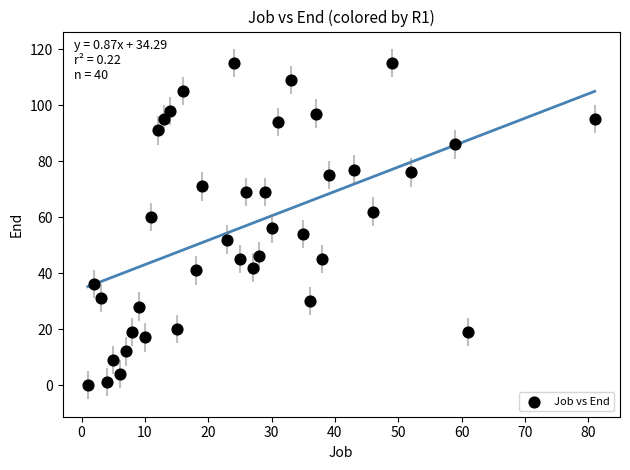

What is the range of X values (max minus min)?

80